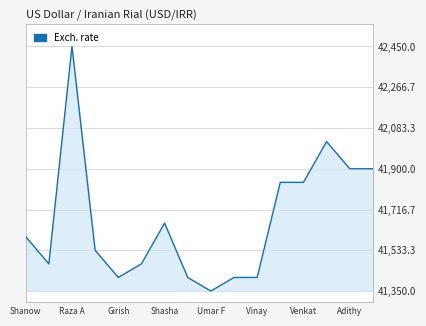

What is the difference between the maximum and minimum values?

1100.0